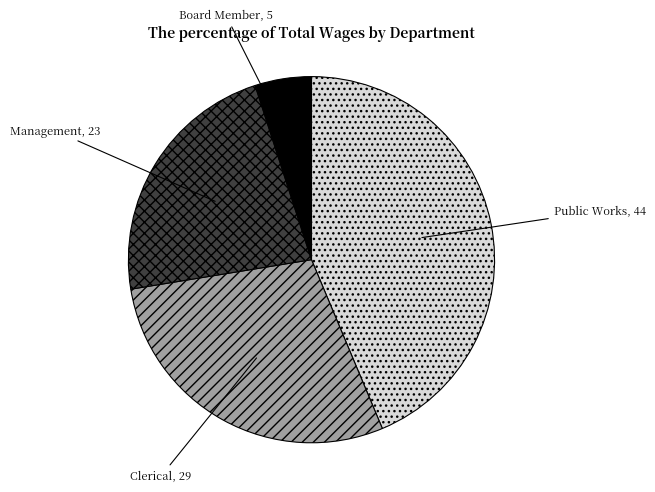

Rank the categories by value from lowest to highest.

Board Member, Management, Clerical, Public Works